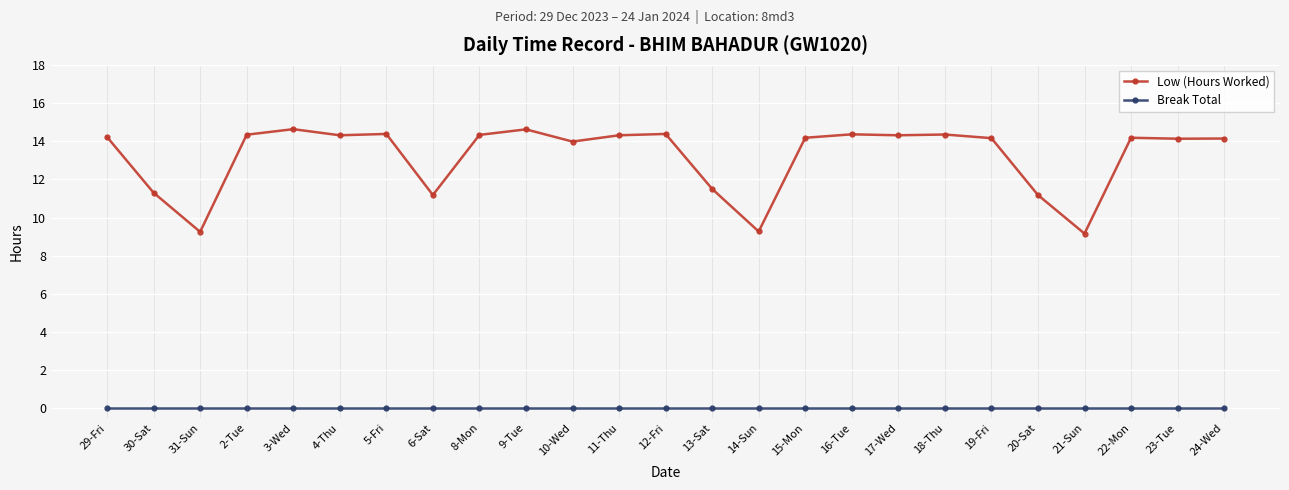

What is the spread (max minus min) of values at 20-Sat?

11.2